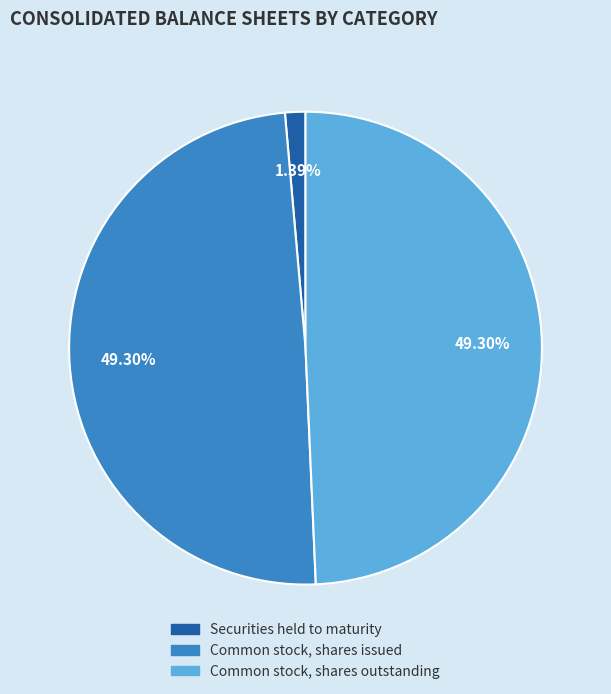

True or false: Securities held to maturity accounts for 1% of the total.

True